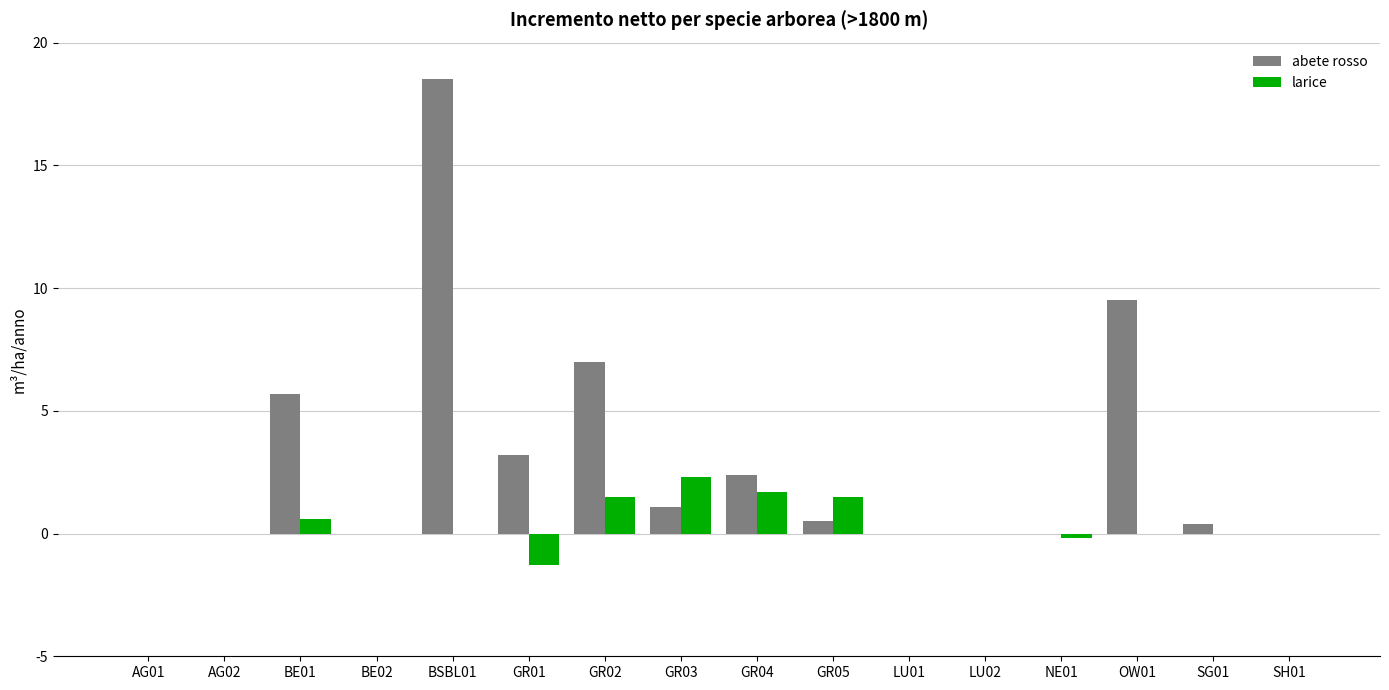

Which series changed the most between AG01 and BSBL01?

abete rosso